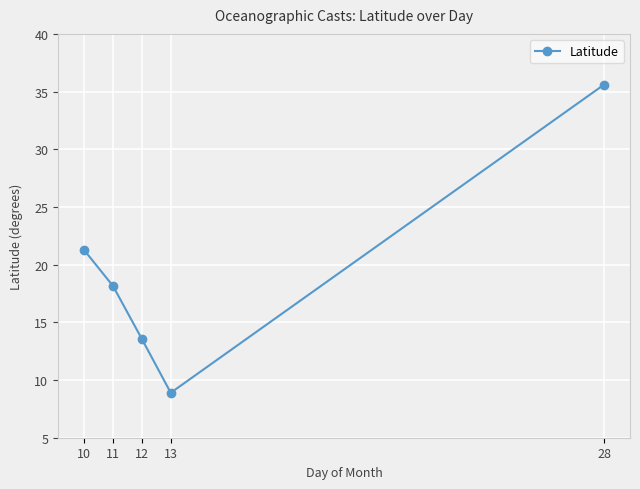

Where is the first local minimum?

13